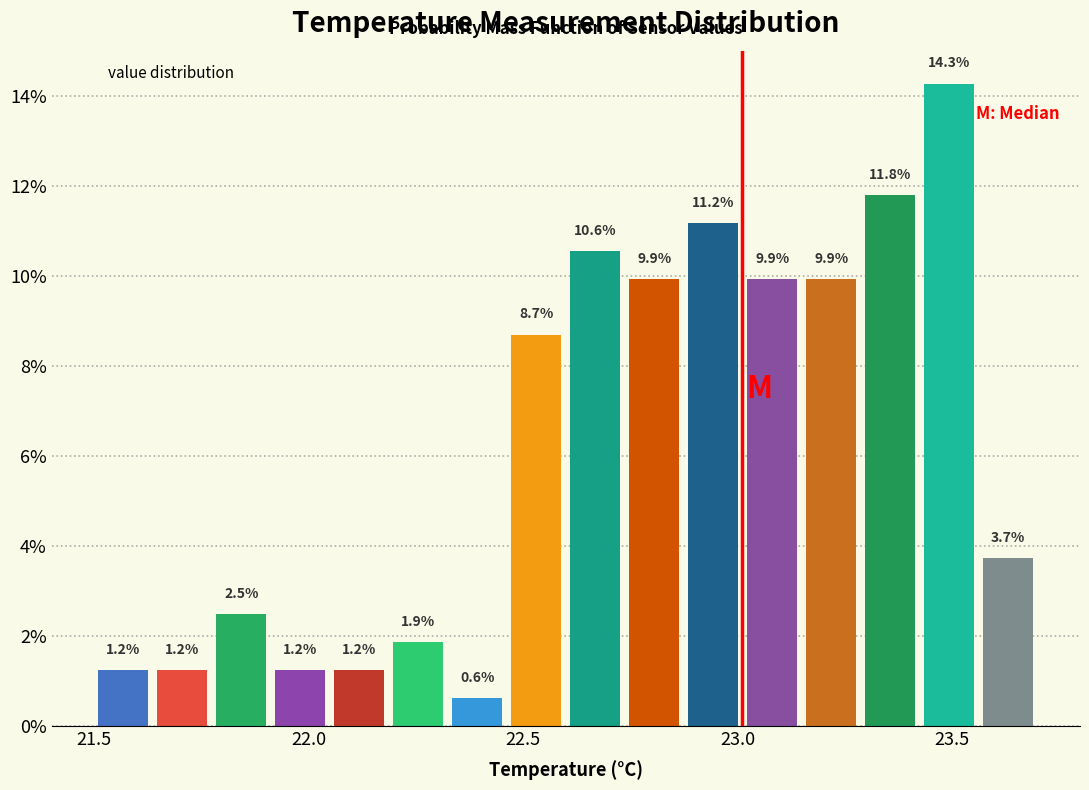

Around what value on the x-axis is the tallest bar? Give the approximate position of its centre, as read against the axis.

23.50